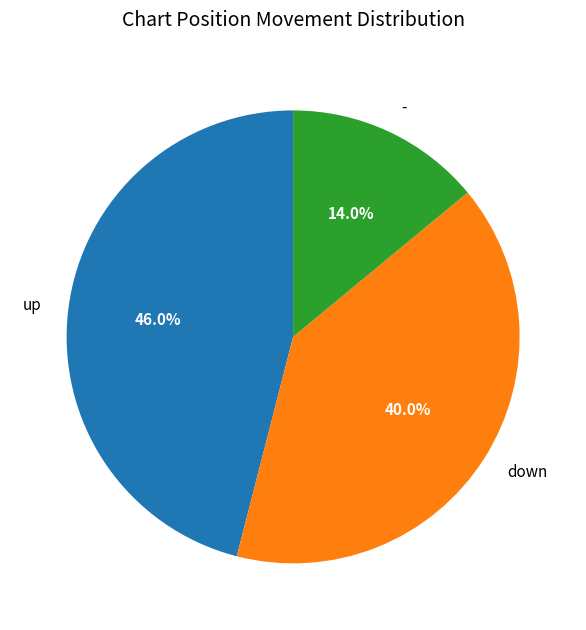

How many segments does this pie chart have?

3